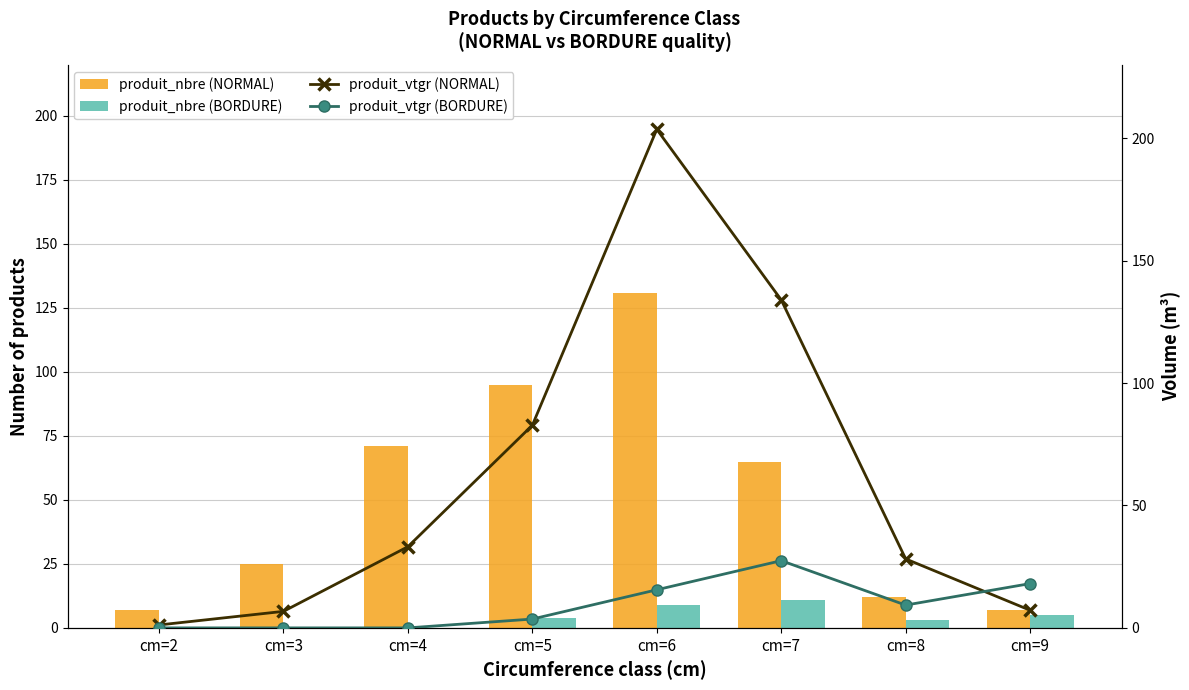

Between cm=7 and cm=4, which is larger?

cm=4